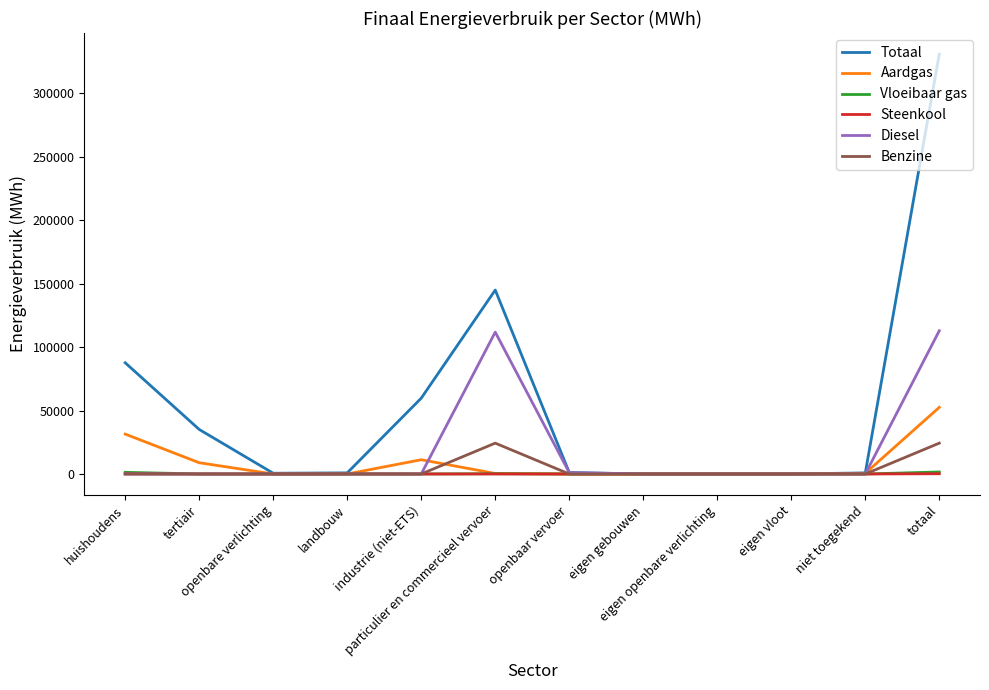

Does the chart display data point markers on the line(s)?

No